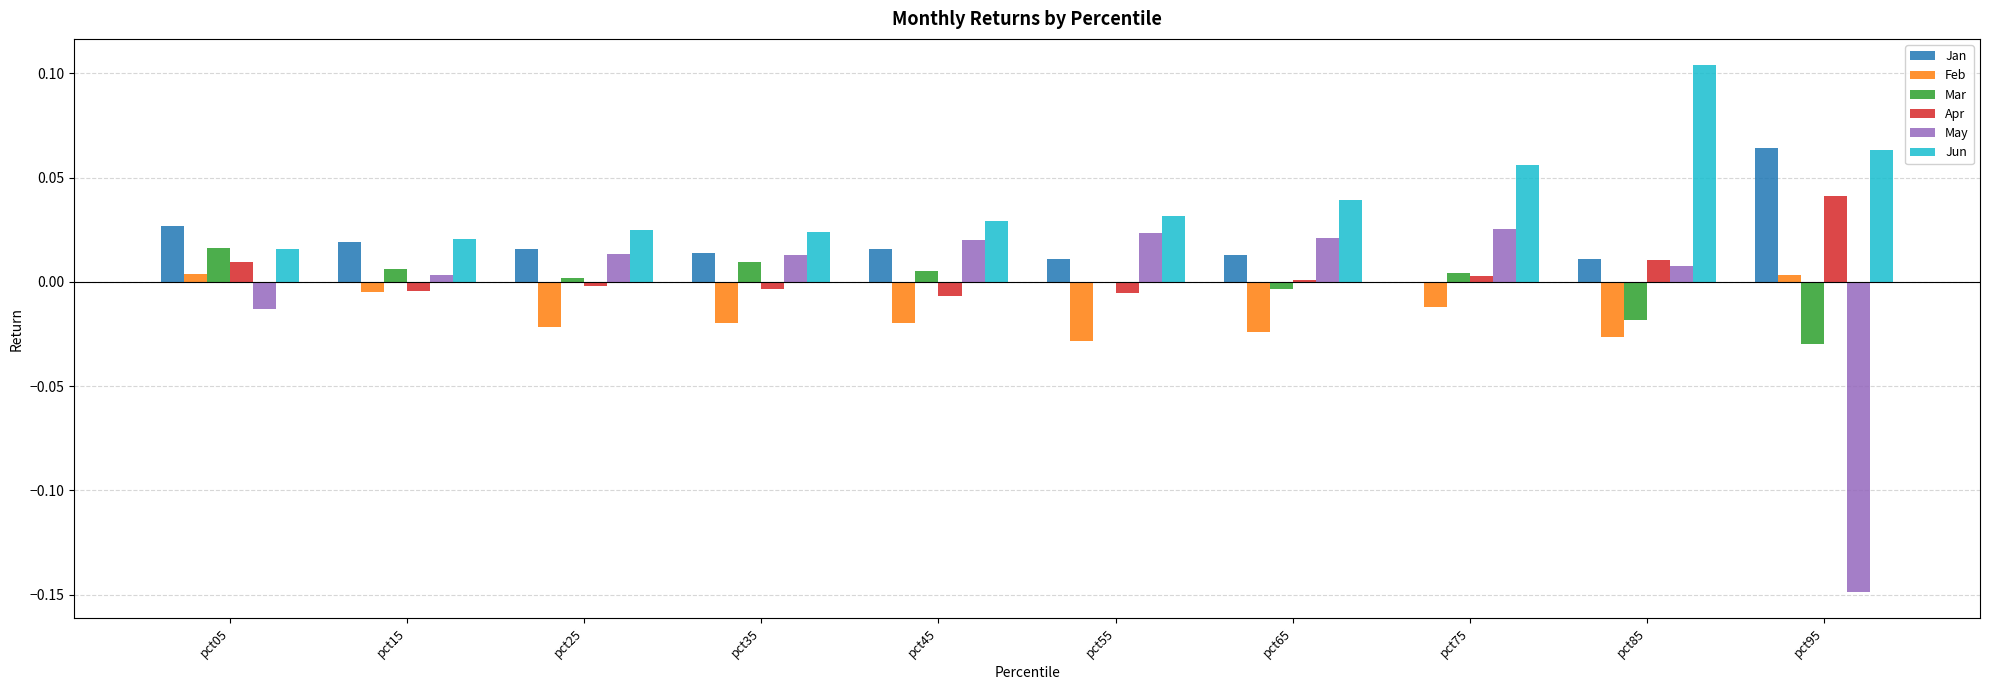

Is it true that Mar equals 0.0 at pct35?

True